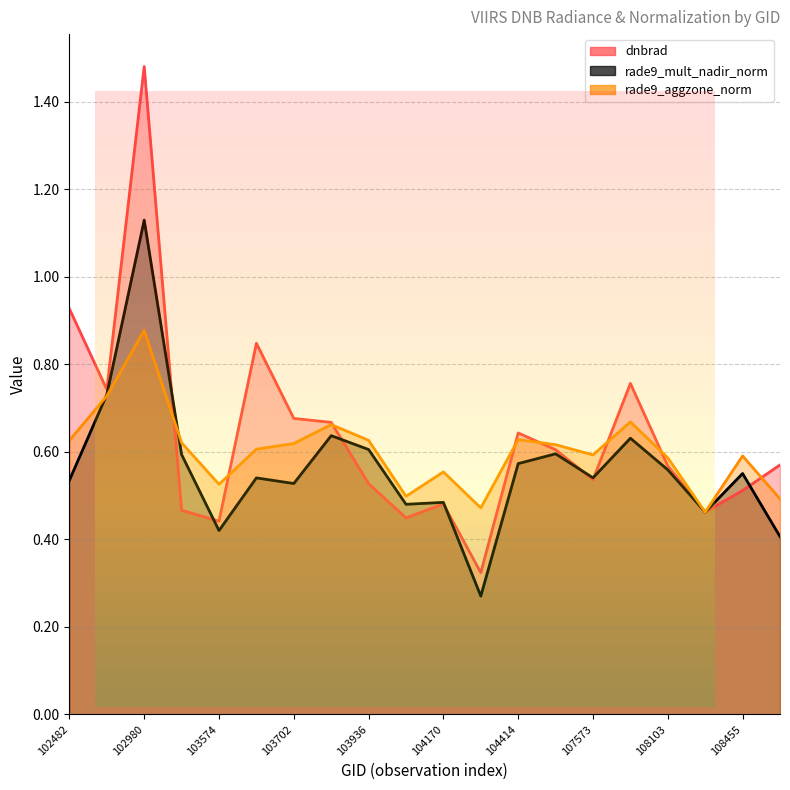

What is the sum of all rade9_aggzone_norm values?

12.1